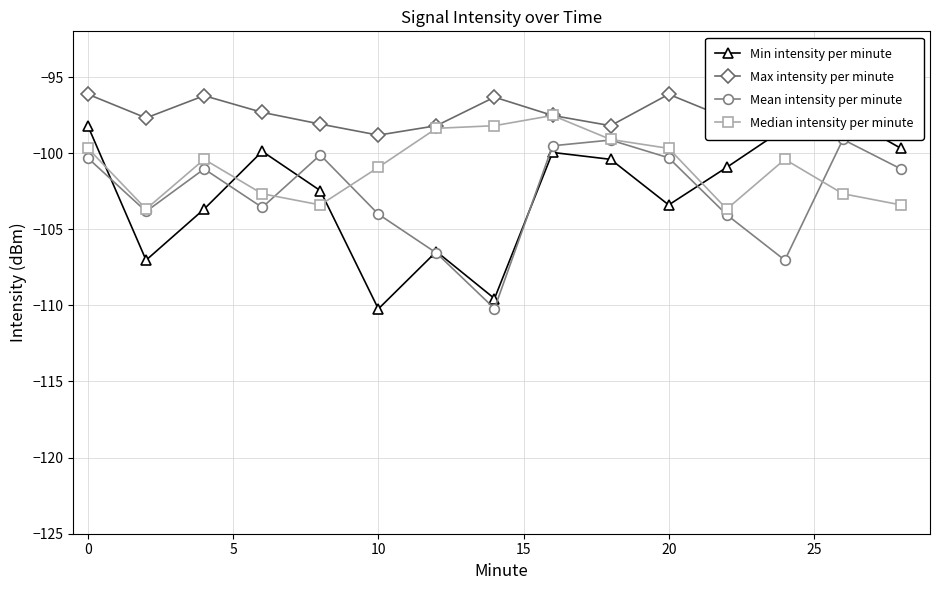

True or false: Mean intensity per minute has more than 2 points higher than both neighbors.

True